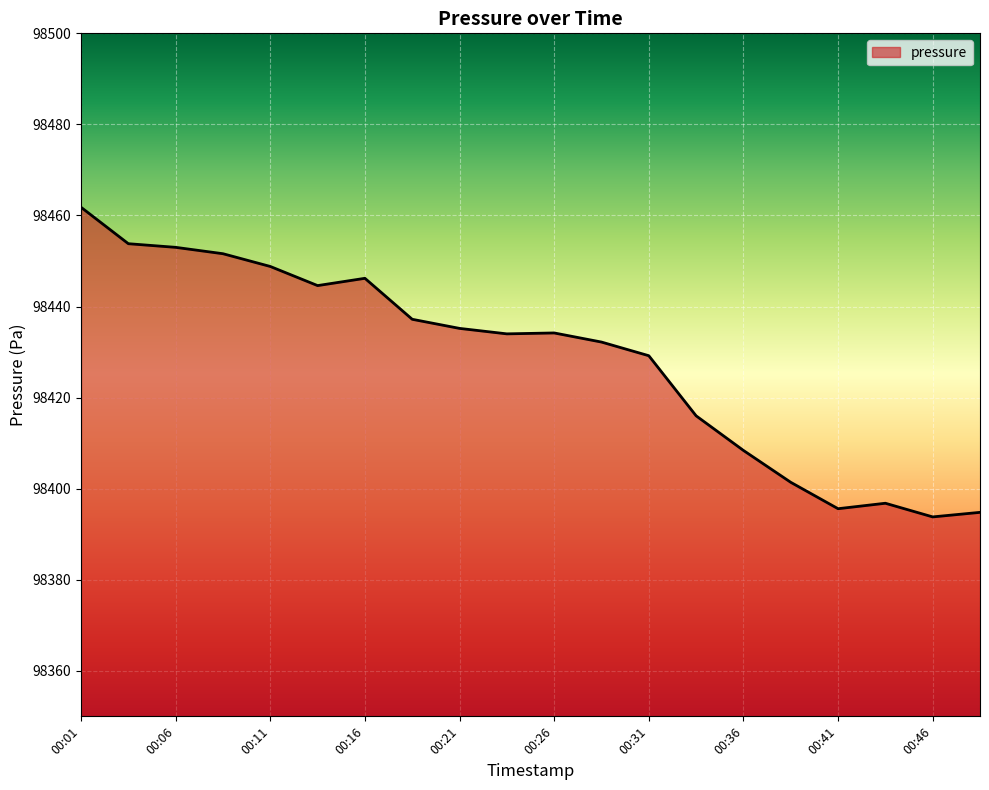

What is the maximum value shown in the chart?

98461.8